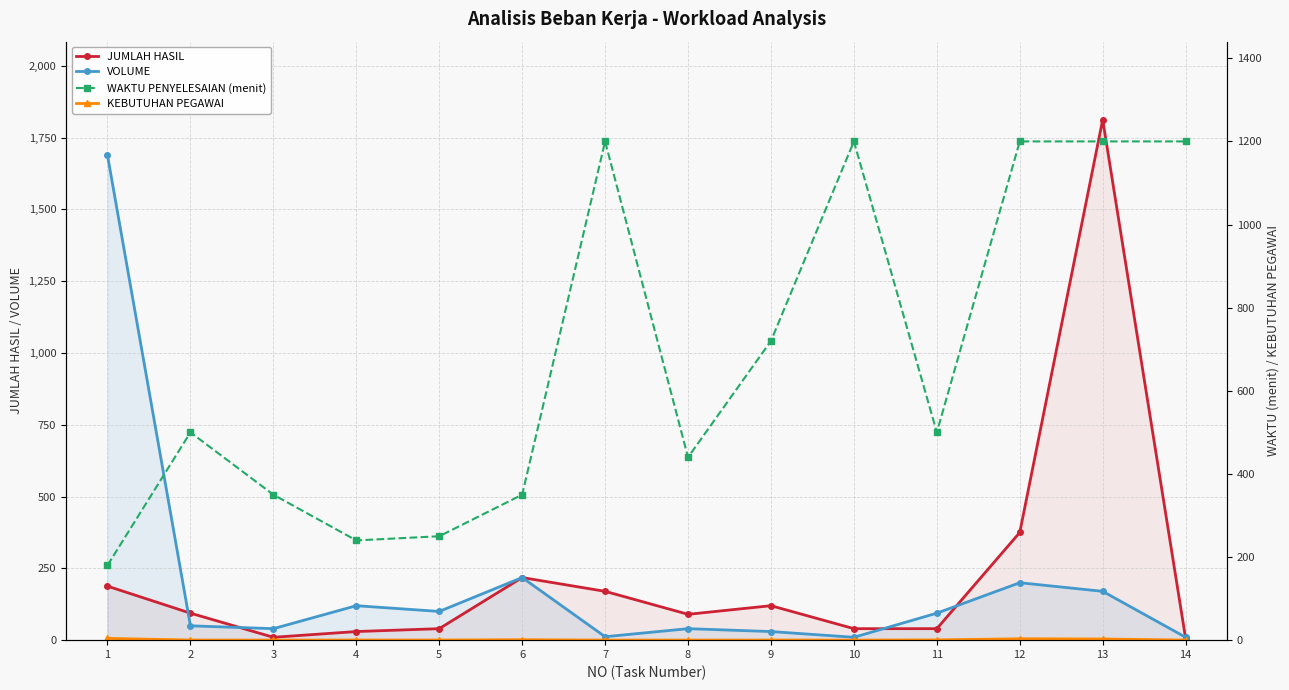

What are all the series names shown in the legend?

JUMLAH HASIL, VOLUME, WAKTU PENYELESAIAN (menit), KEBUTUHAN PEGAWAI